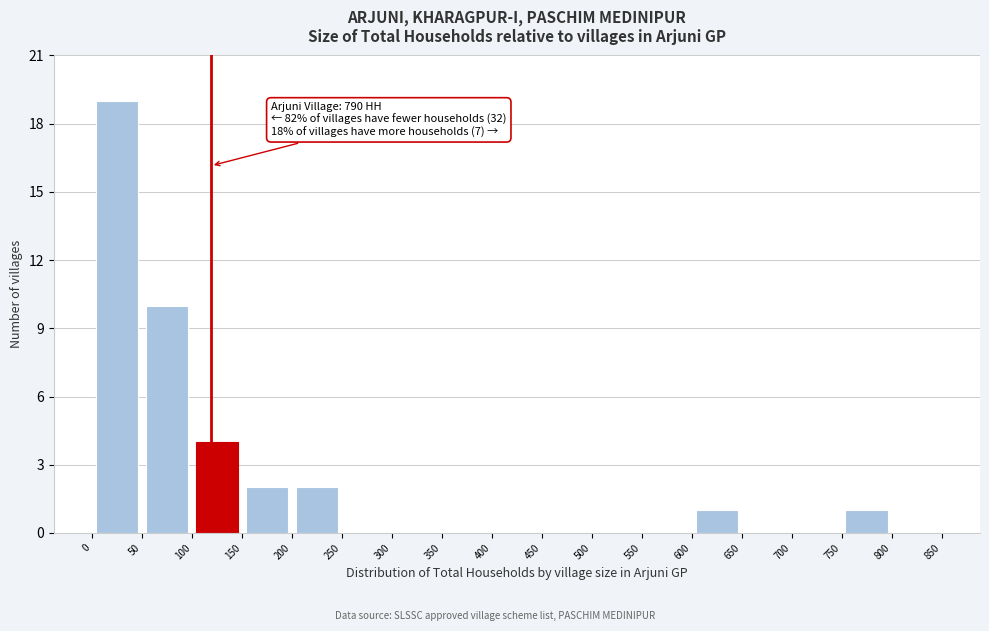

Over which range of the x-axis is the bar tallest?

0 to 50